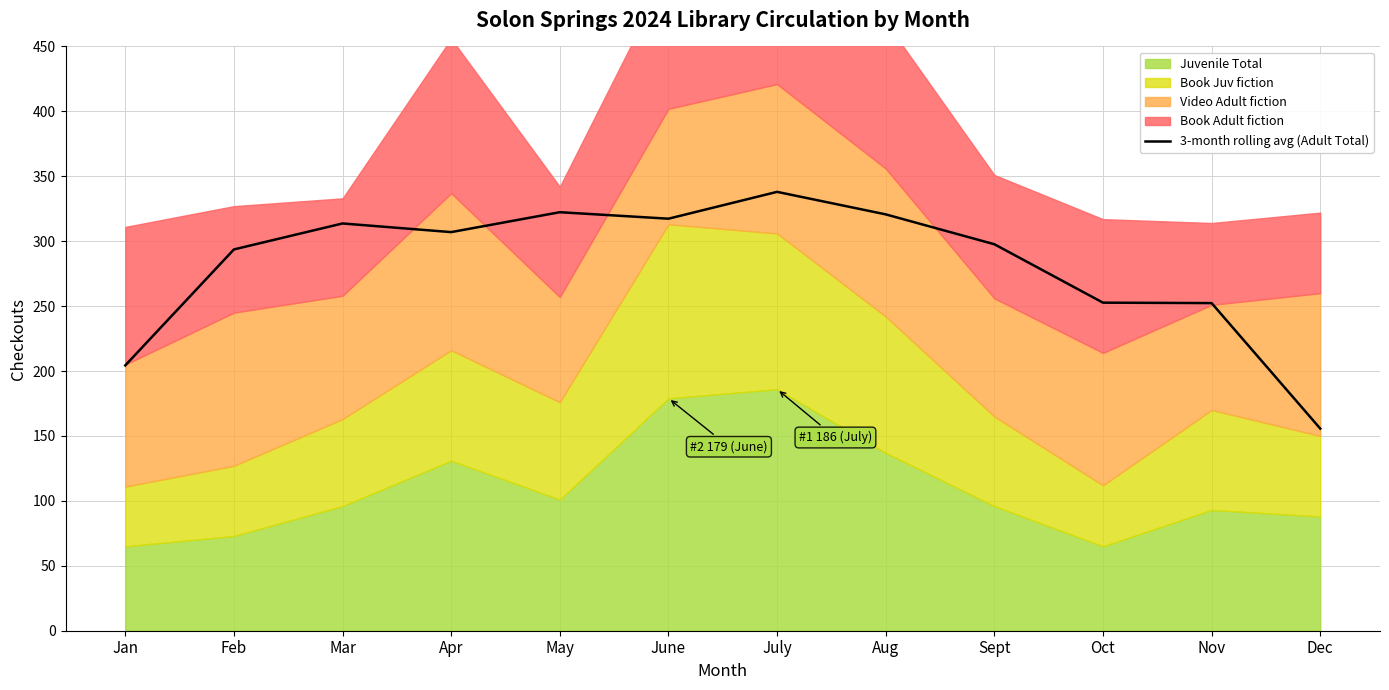

Is it true that the value at May is 322.3?

True